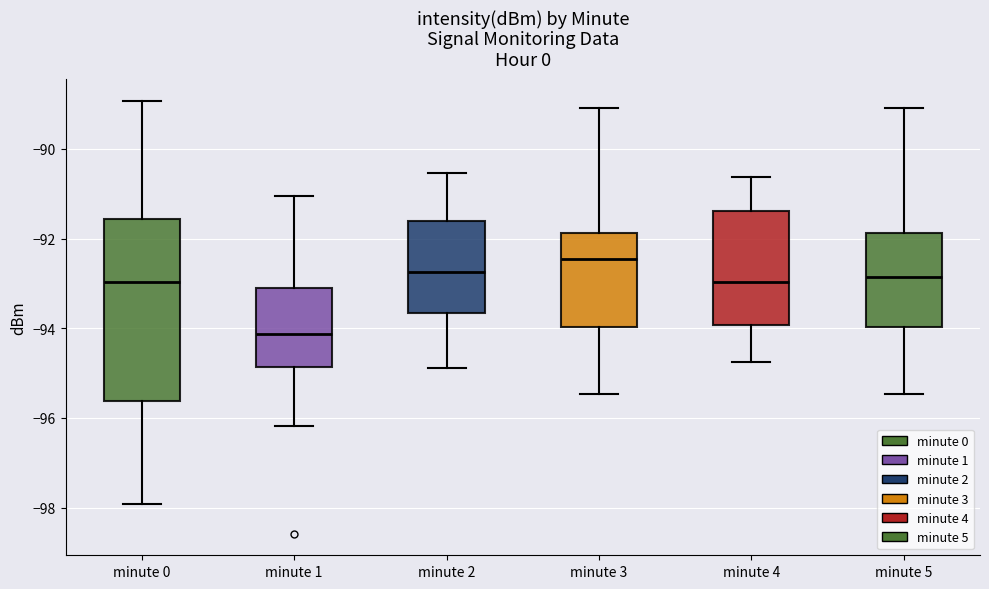

Where does the median line of the box for minute 3 sit on the y-axis? The values are not printed on the chart, so give them approximately, as read against the axis.

-92.4